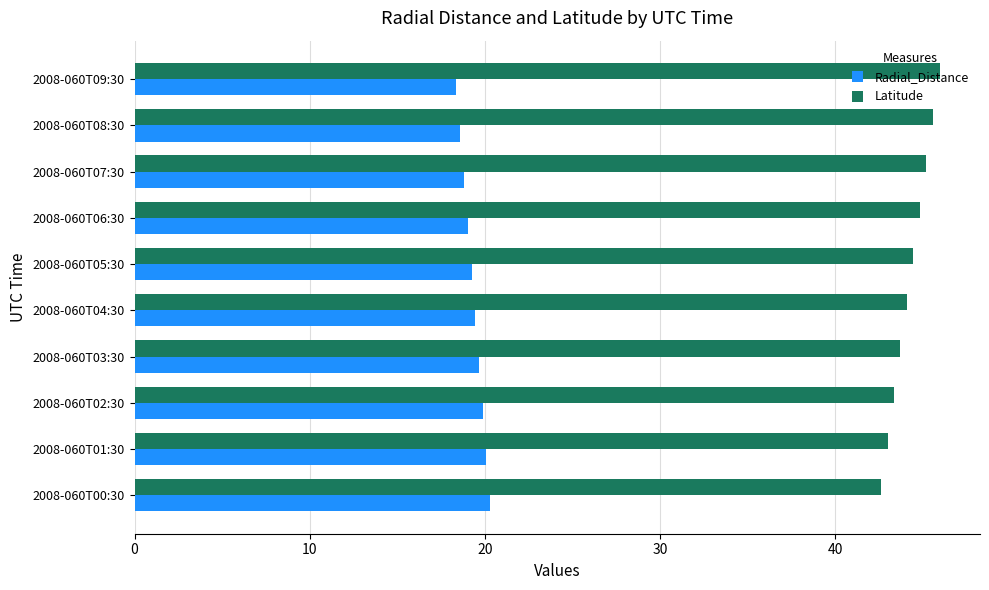

Is the value of Latitude at 2008-060T03:30 greater than the value of Radial_Distance at 2008-060T05:30?

Yes